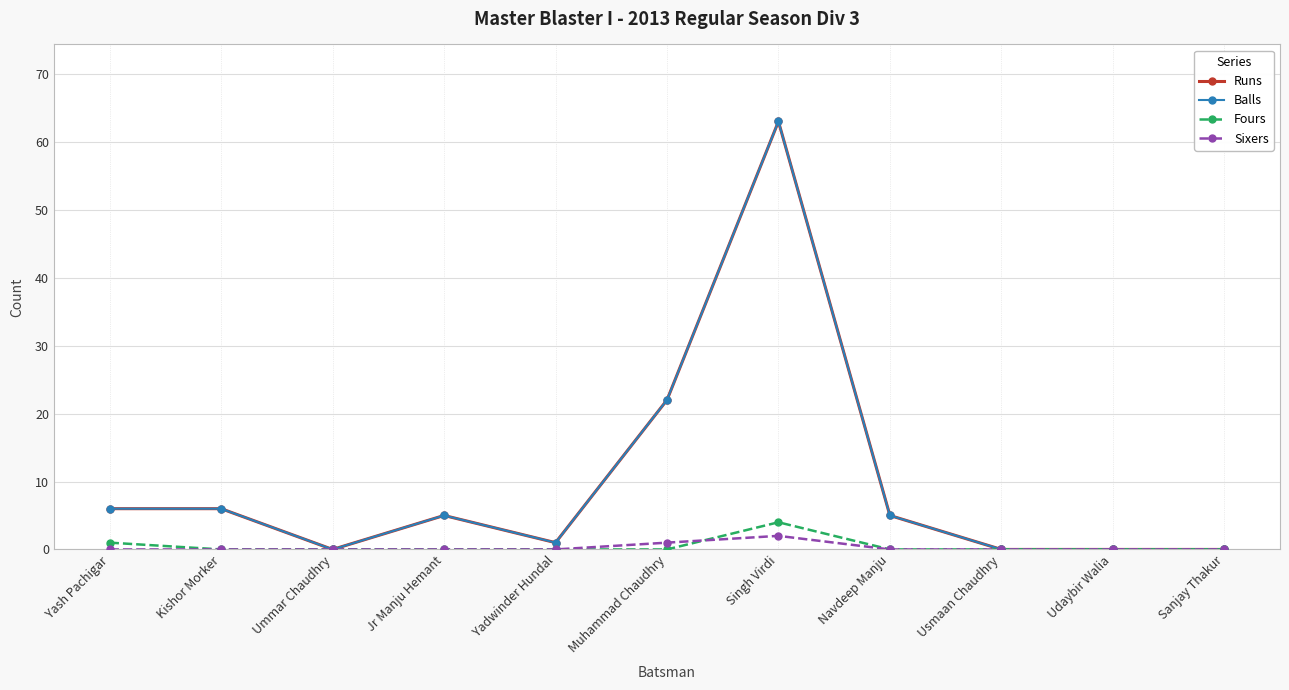

Between Muhammad Chaudhry and Usmaan Chaudhry, which is larger?

Muhammad Chaudhry